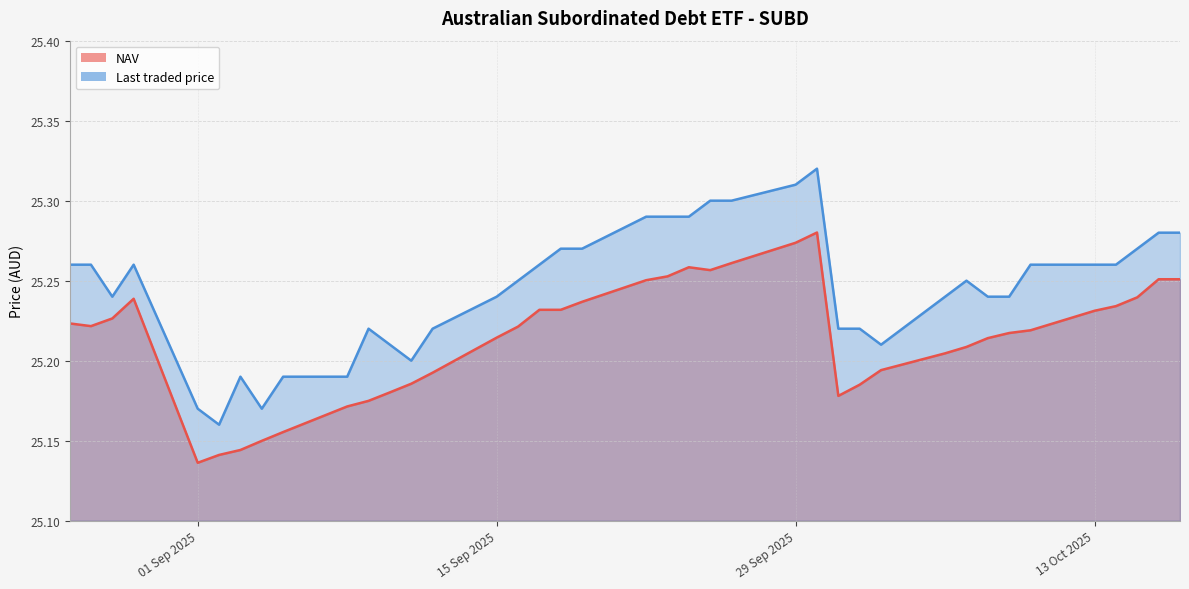

In Last traded price, how many points are higher than both neighbors (excluding endpoints)?

5